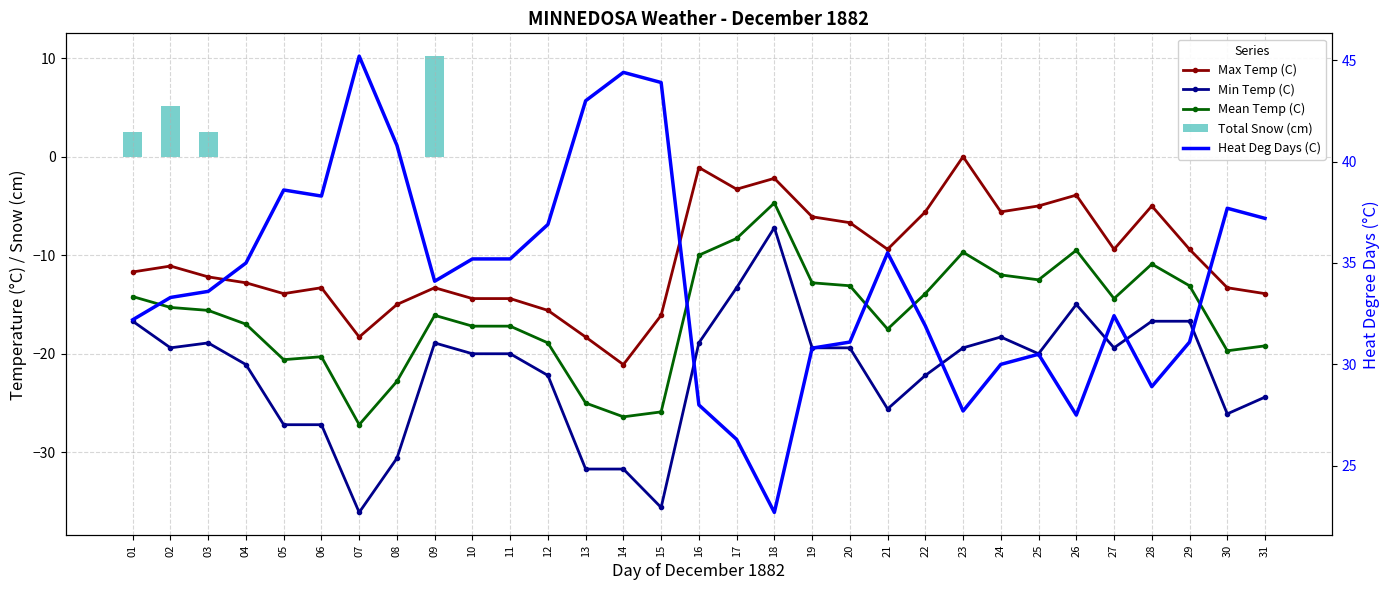

Which has a higher value, 03 or 08?

03